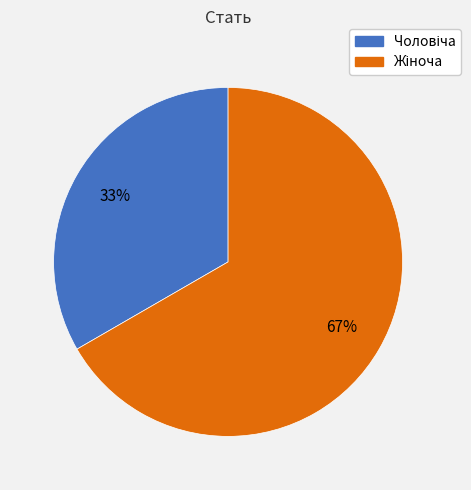

To the nearest percent, what is the average slice percentage?

50%